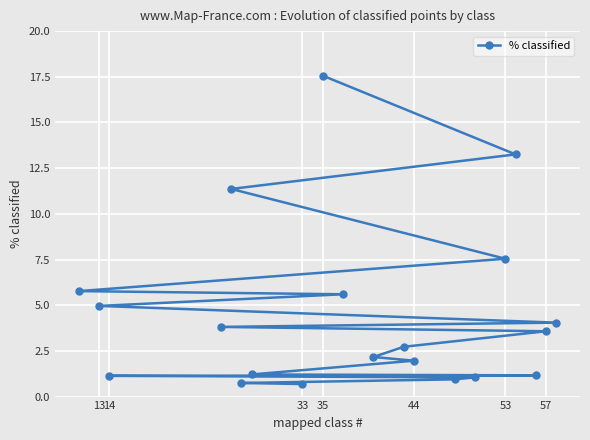

What is the difference between the maximum and minimum values?

16.9